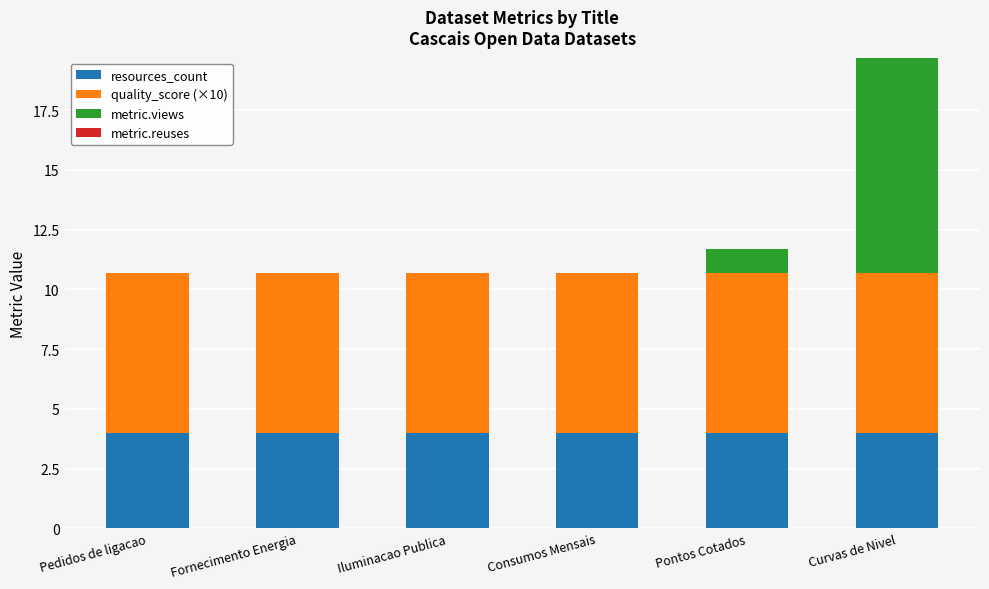

Is it true that resources_count equals 6.8 at Curvas de Nivel?

False